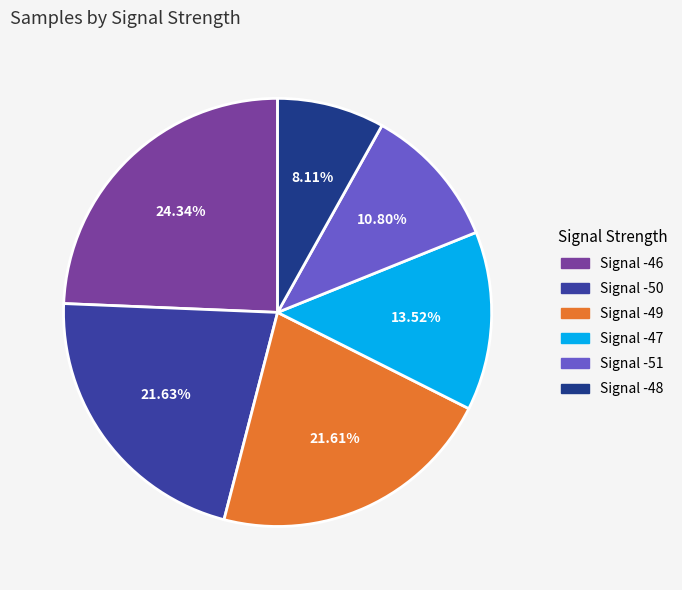

Count the number of slices in the pie.

6